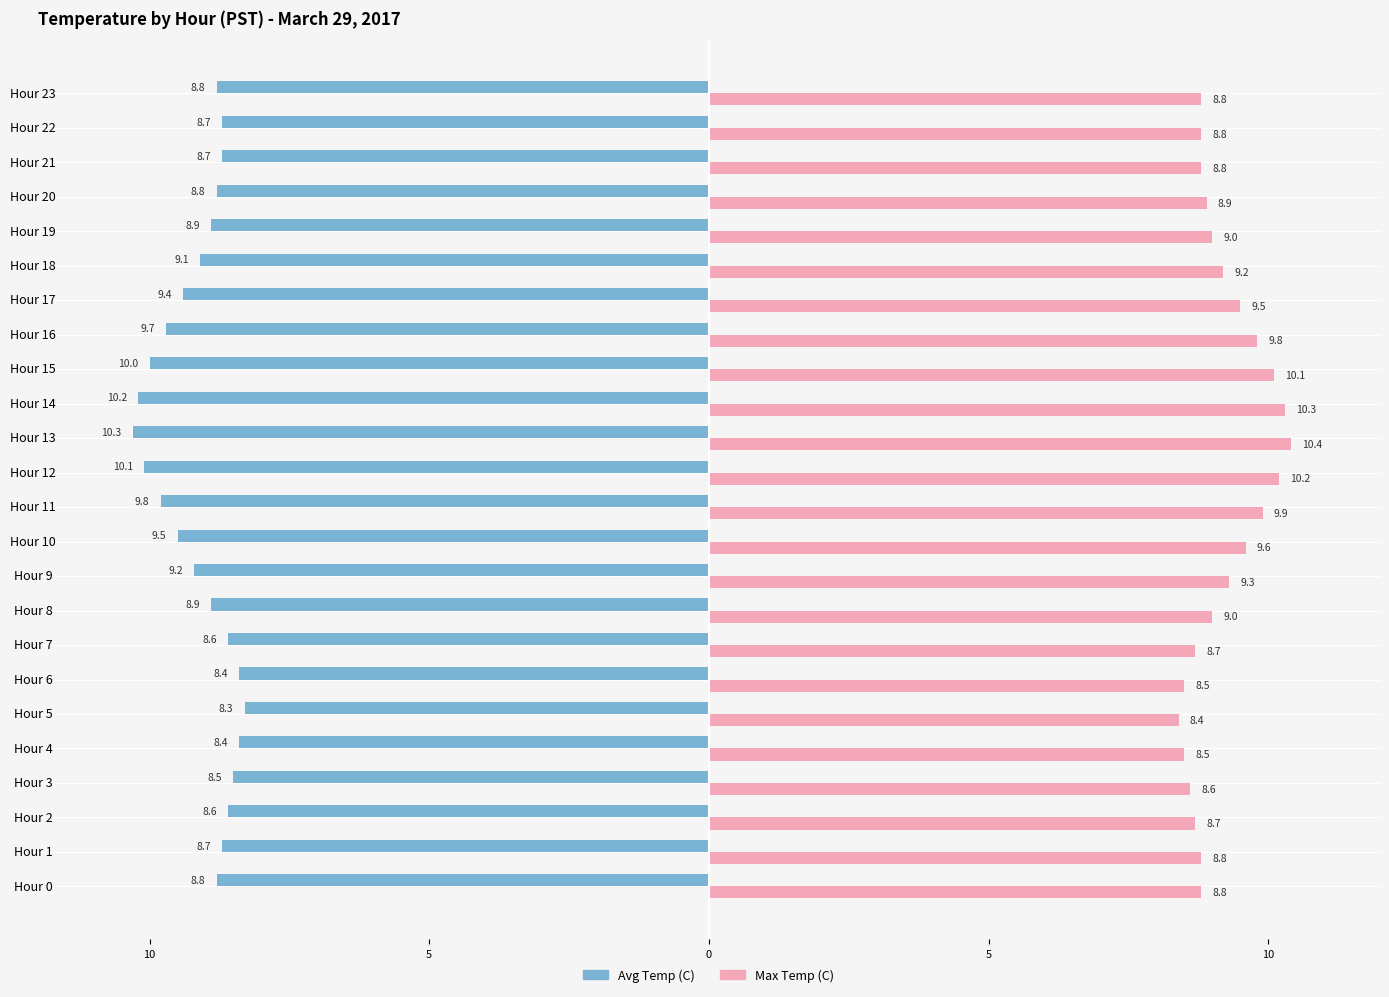

Which category has the highest value across all series?

Hour 13